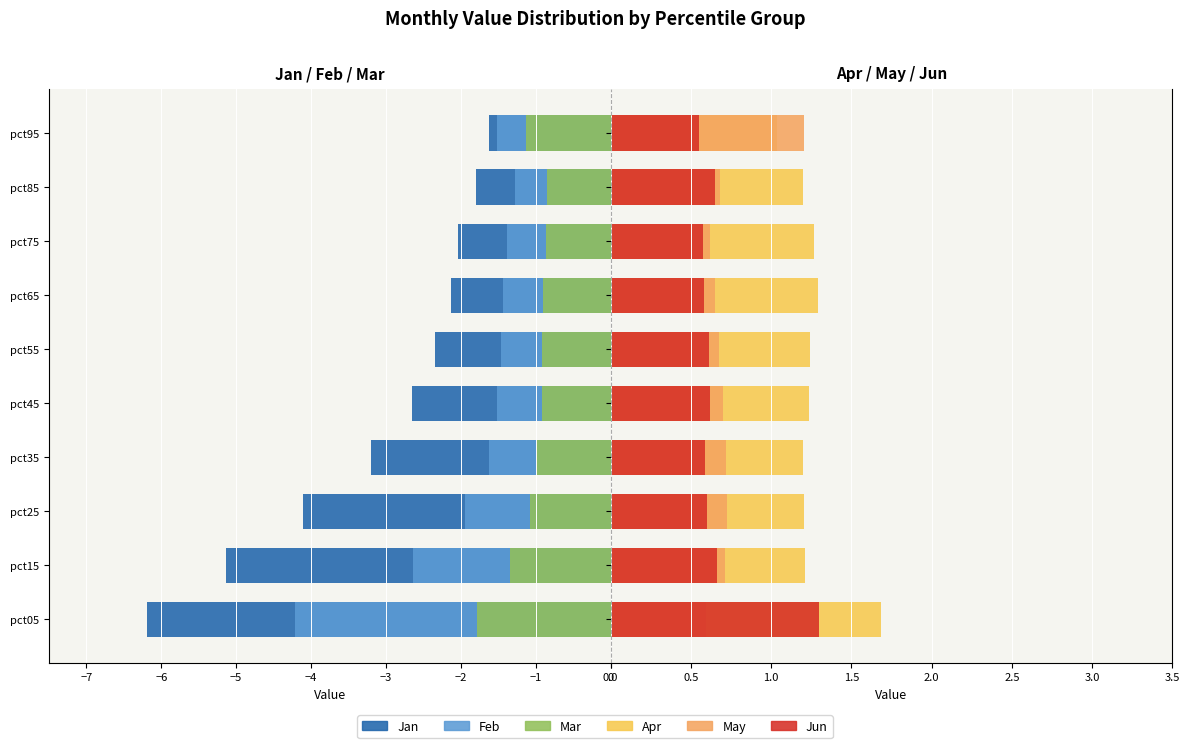

What is the sum of all Apr values?

12.6